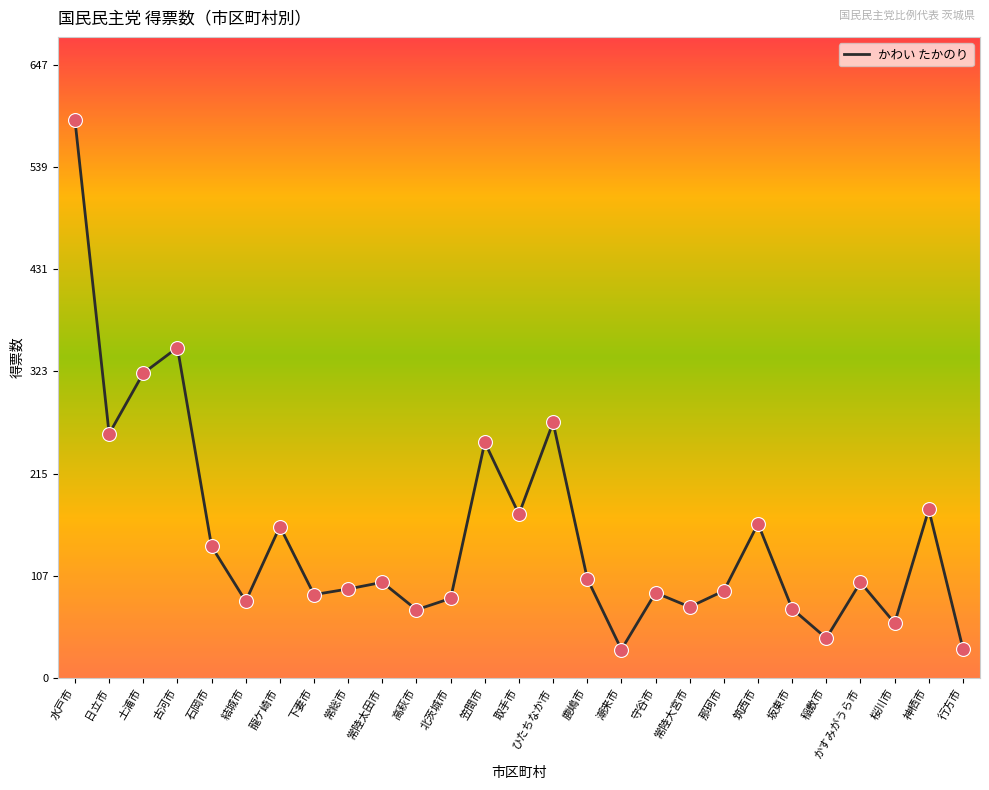

Between 那珂市 and 桜川市, which is larger?

那珂市